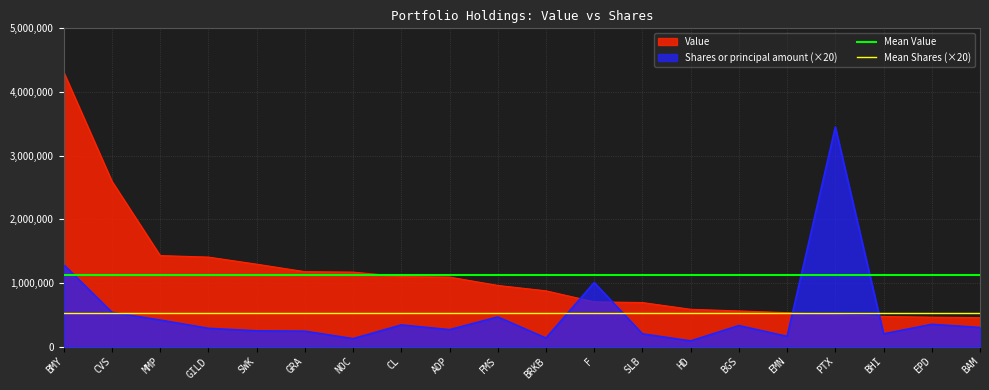

The Mean Value series shows 1118950 at CVS. True or false?

True